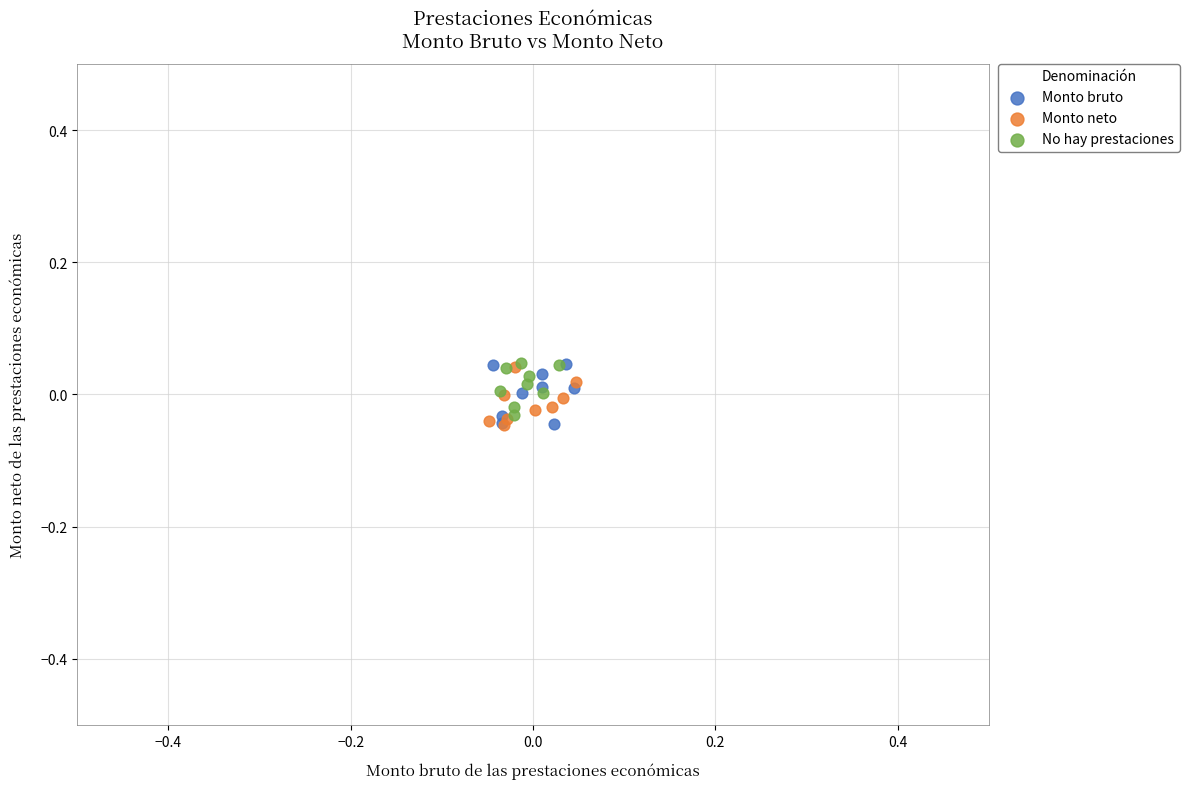

What are all the series names shown in the legend?

Monto bruto, Monto neto, No hay prestaciones